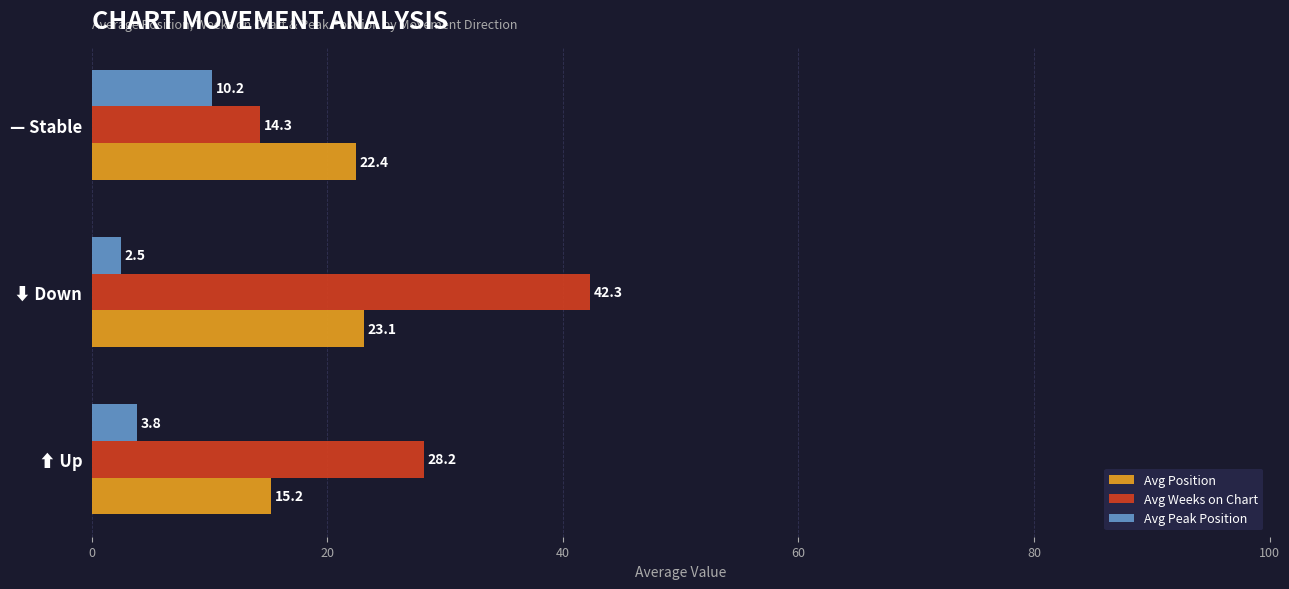

At how many categories does at least one series exceed 35?

1